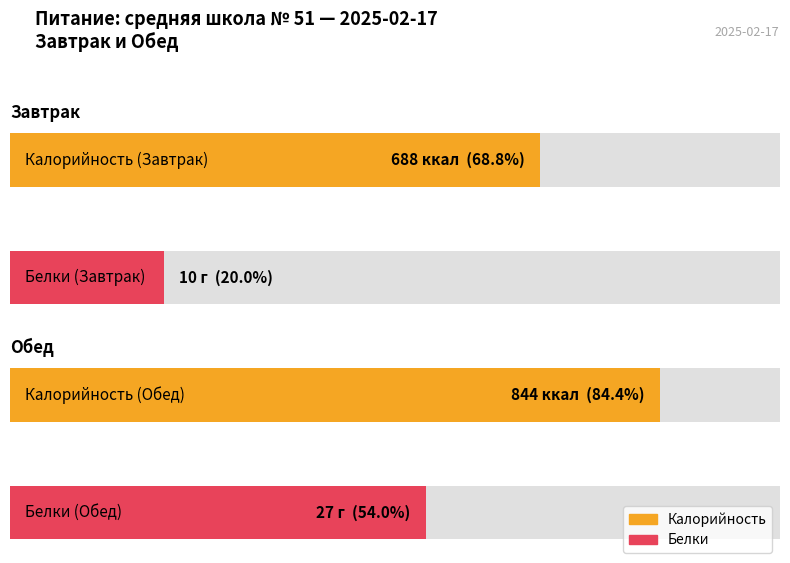

At how many categories does at least one series exceed 735?

1